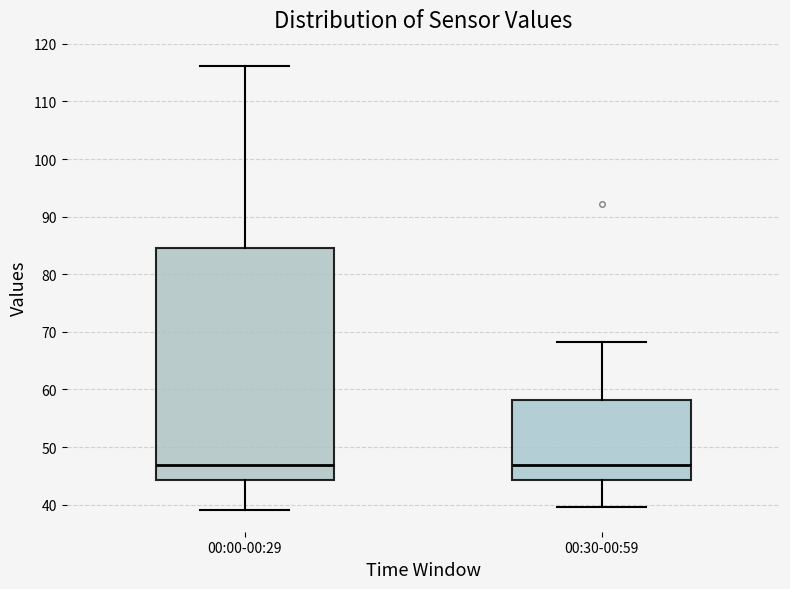

Reading left to right, transcribe this box plot: for each box, give where its median line is, the range the box spans, and where its two whiskers end, as read against the y-axis. The values are not printed on the chart, so give them approximately, as read against the axis.

00:00-00:29: median 47, box 44 to 85, whiskers 39 to 116
00:30-00:59: median 47, box 44 to 58, whiskers 40 to 68